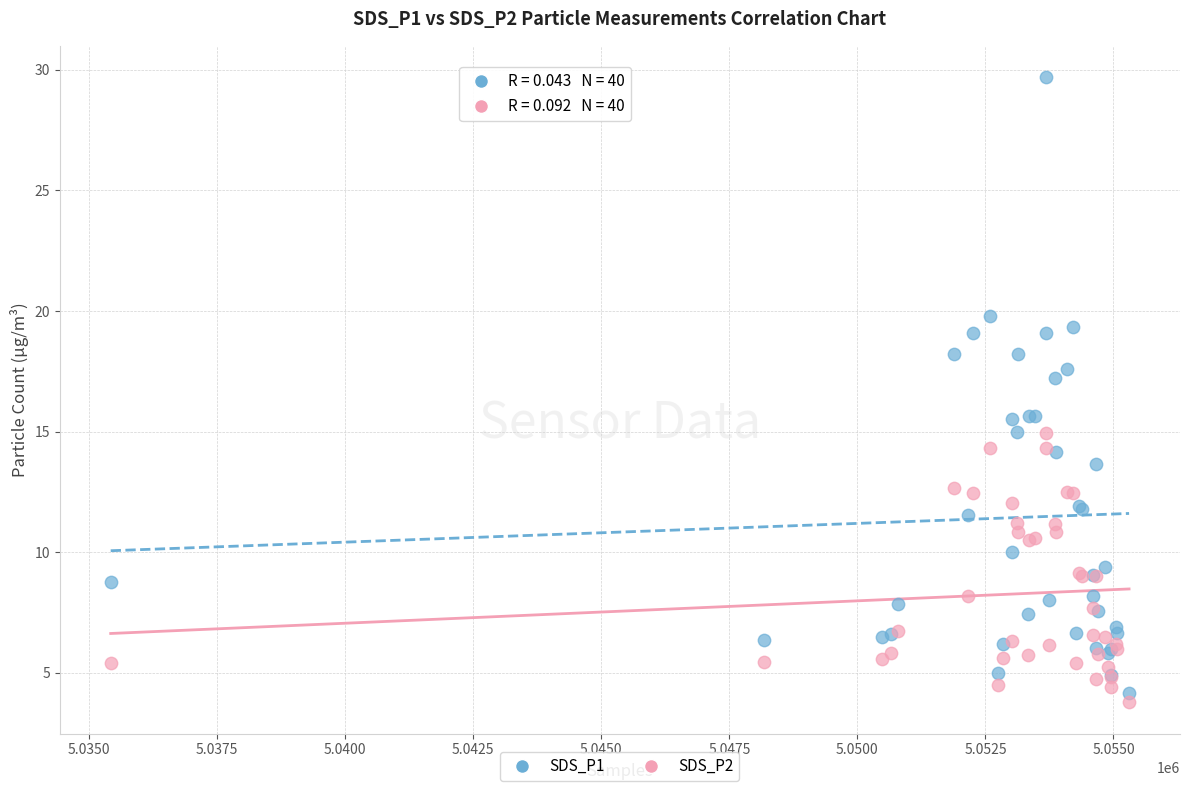

Which series contains the highest Y value?

SDS_P1